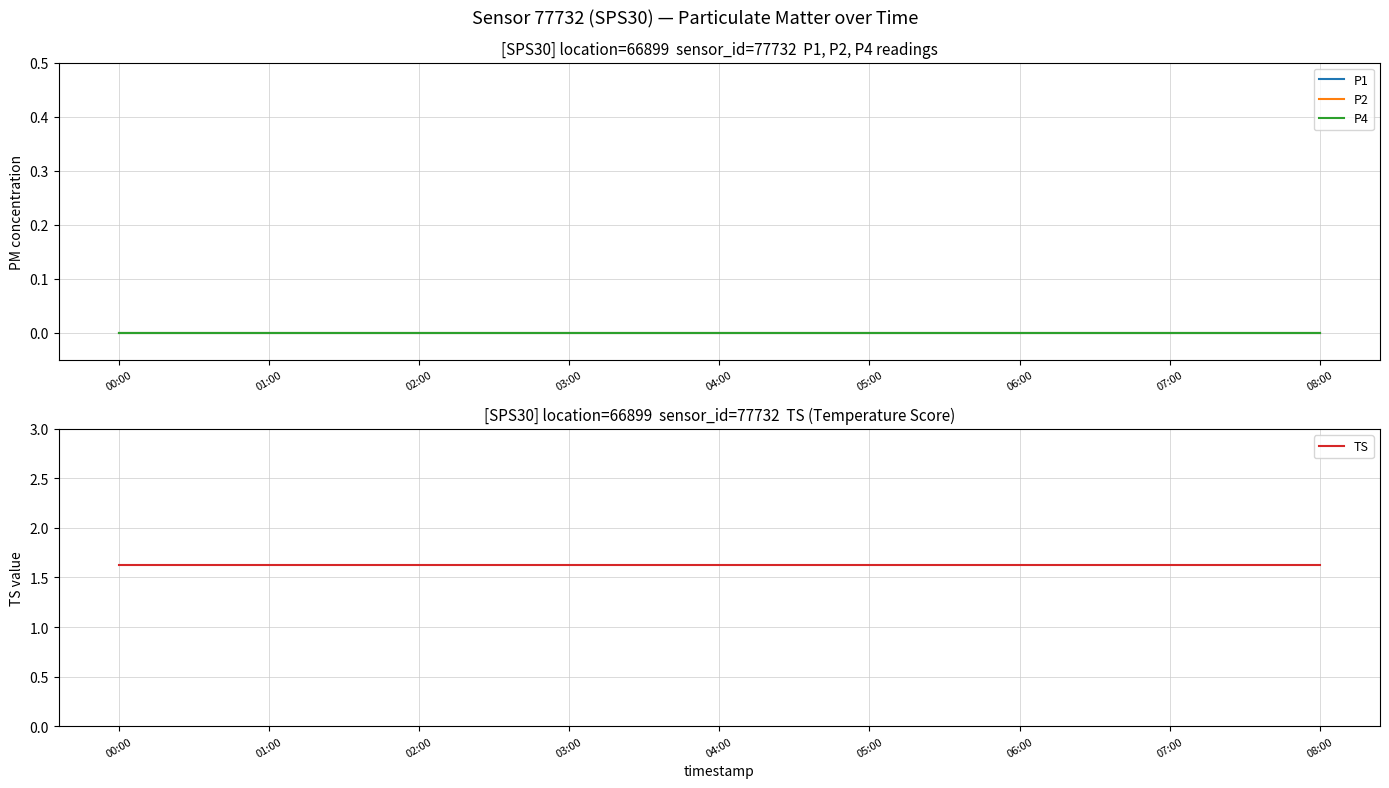

Which category has the lowest value across all series?

00:00